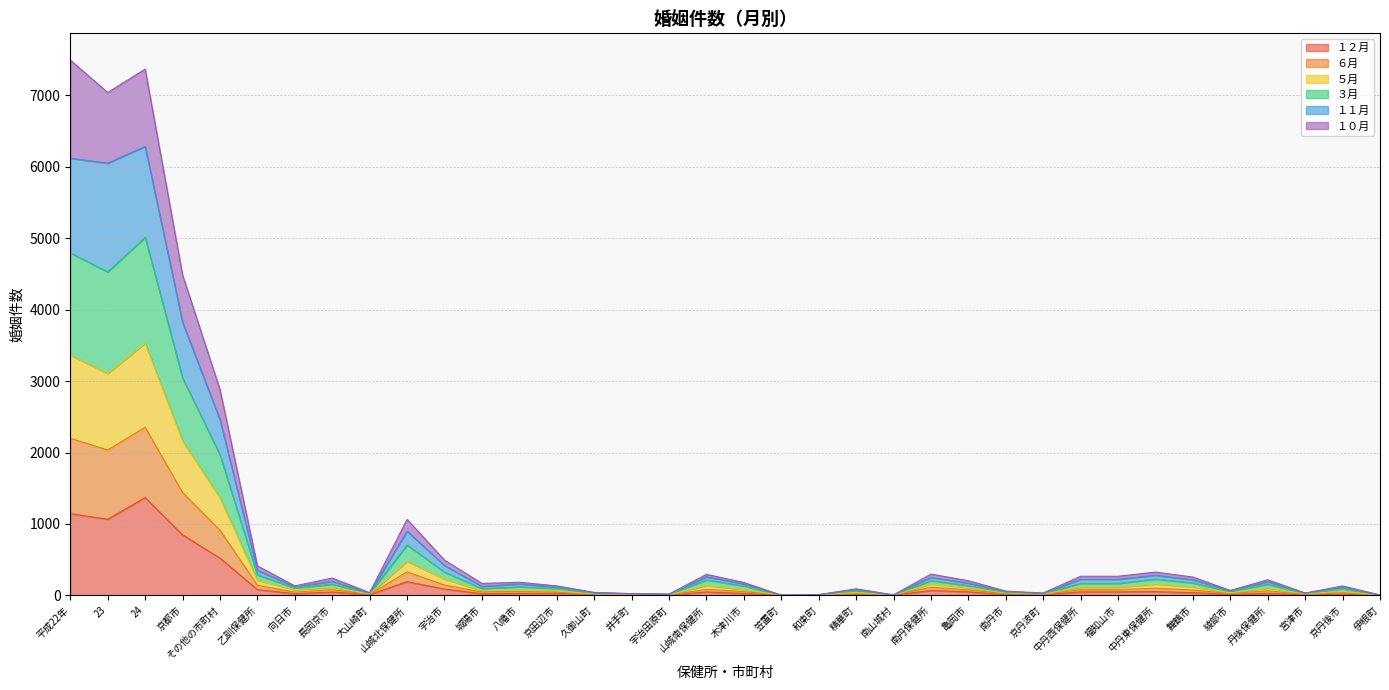

Is the value of １１月 at 23 greater than the value of ５月 at 久御山町?

Yes